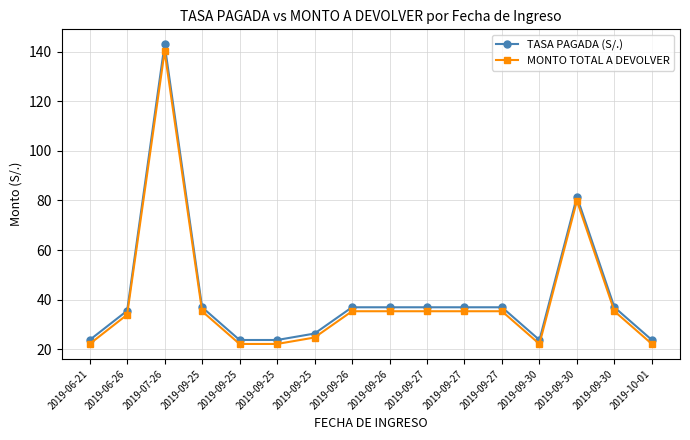

Is it true that TASA PAGADA (S/.) equals 36.9 at 2019-09-27?

True